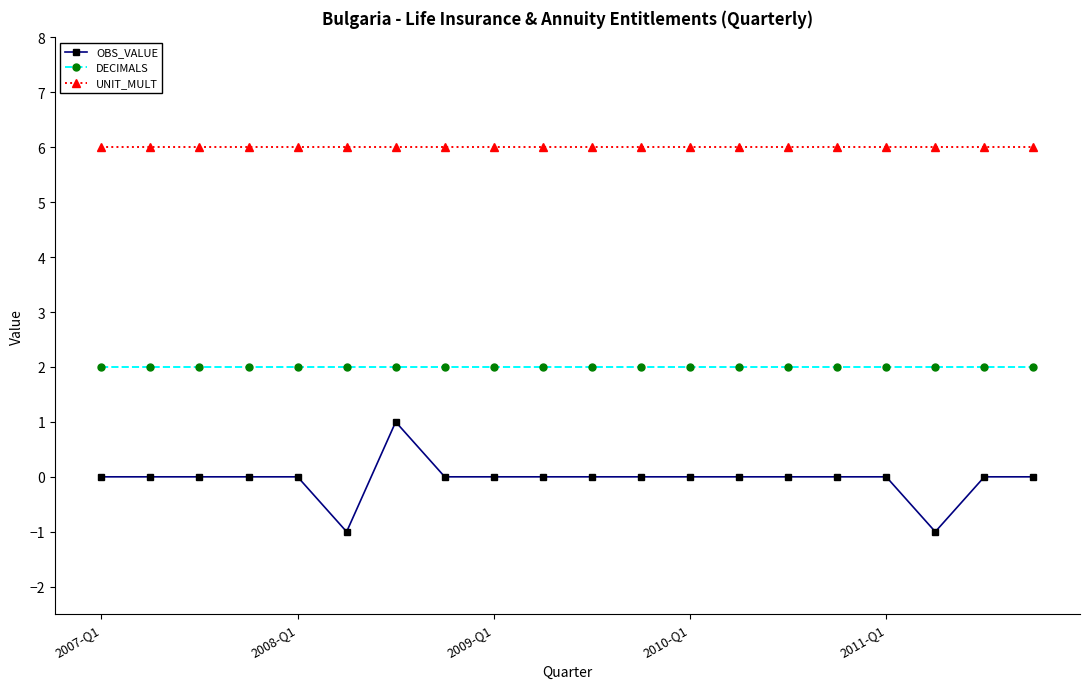

Which series has the largest range (max minus min)?

OBS_VALUE